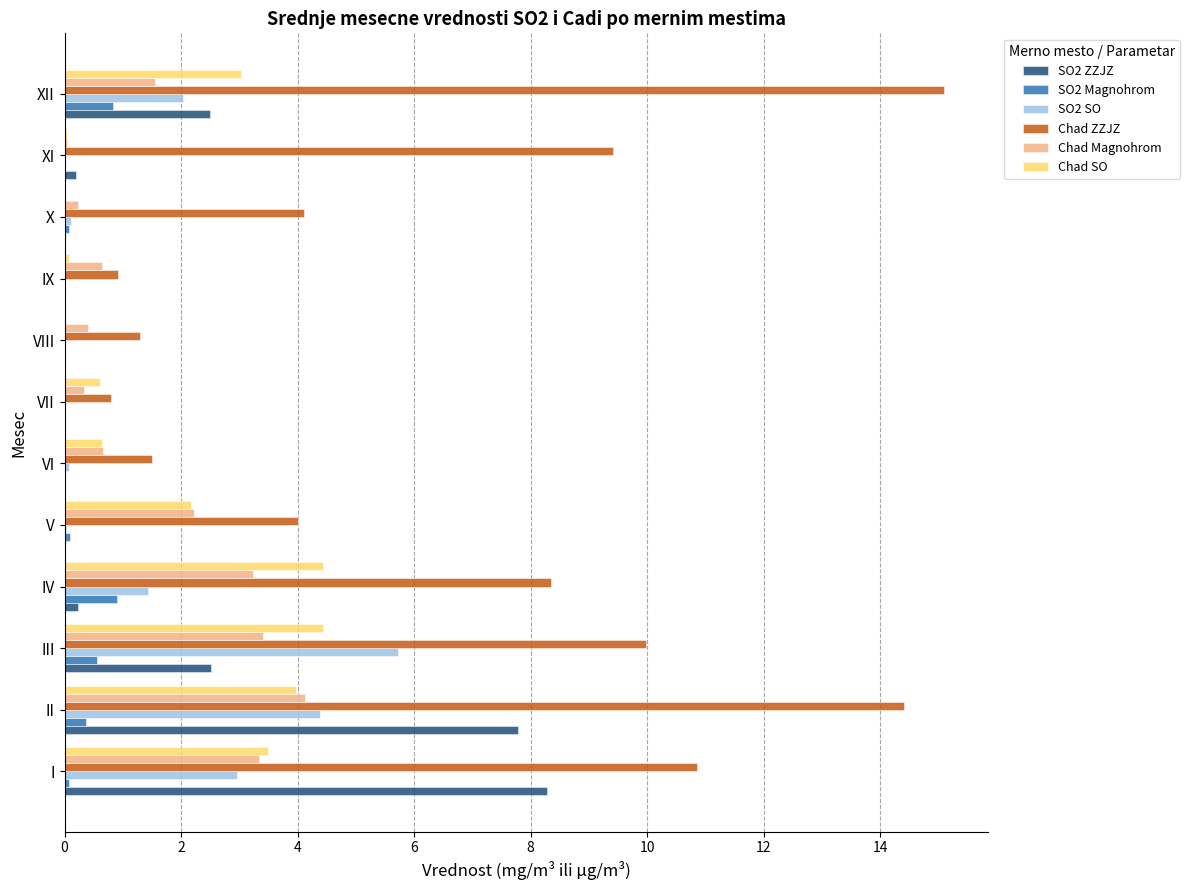

What is the average value of the SO2 Magnohrom series?

0.2